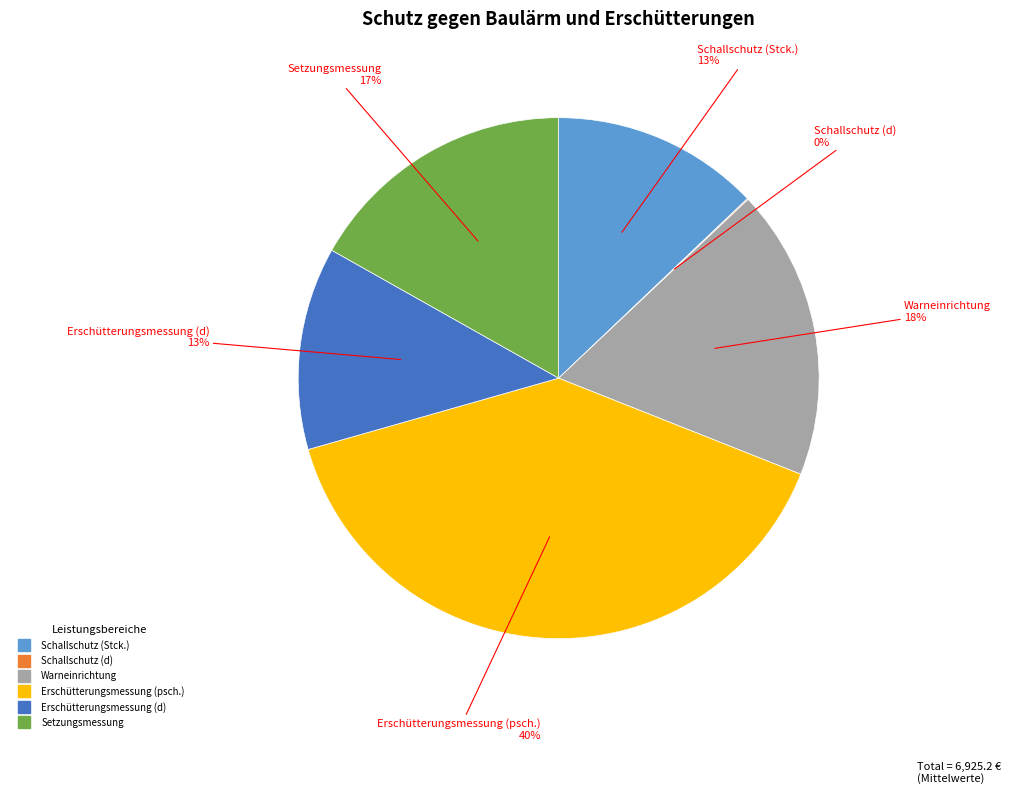

Is it true that Schallschutz (Stck.) is 20% of the pie?

False